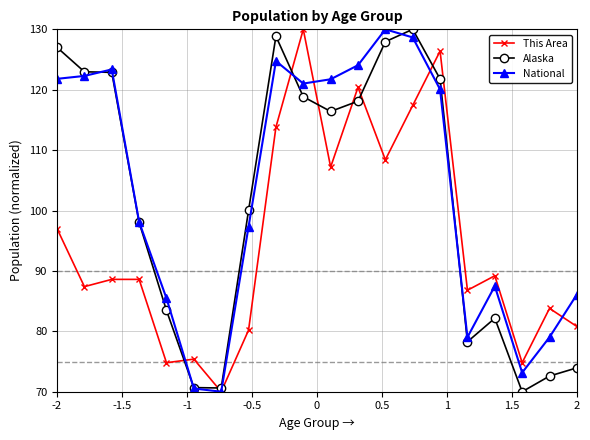

Is this an area chart (filled region under the line)?

No